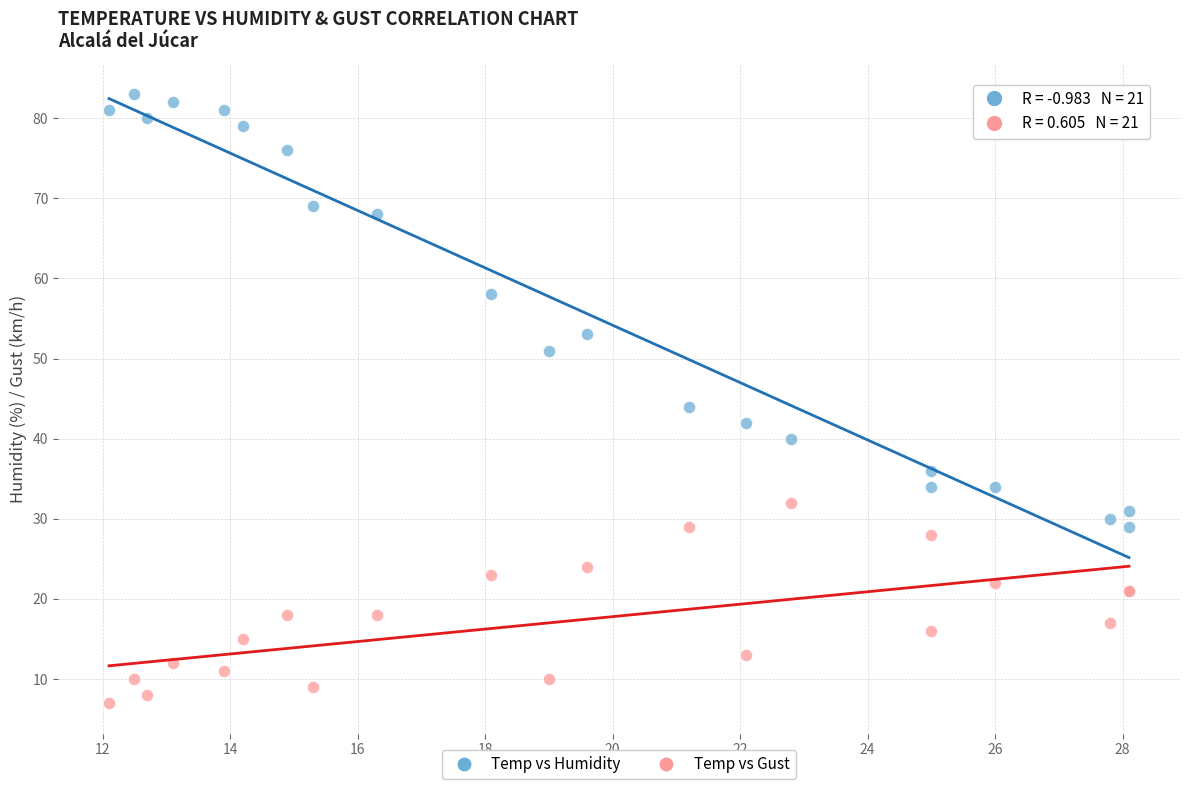

Which series has the widest spread of Y values?

Temp vs Humidity